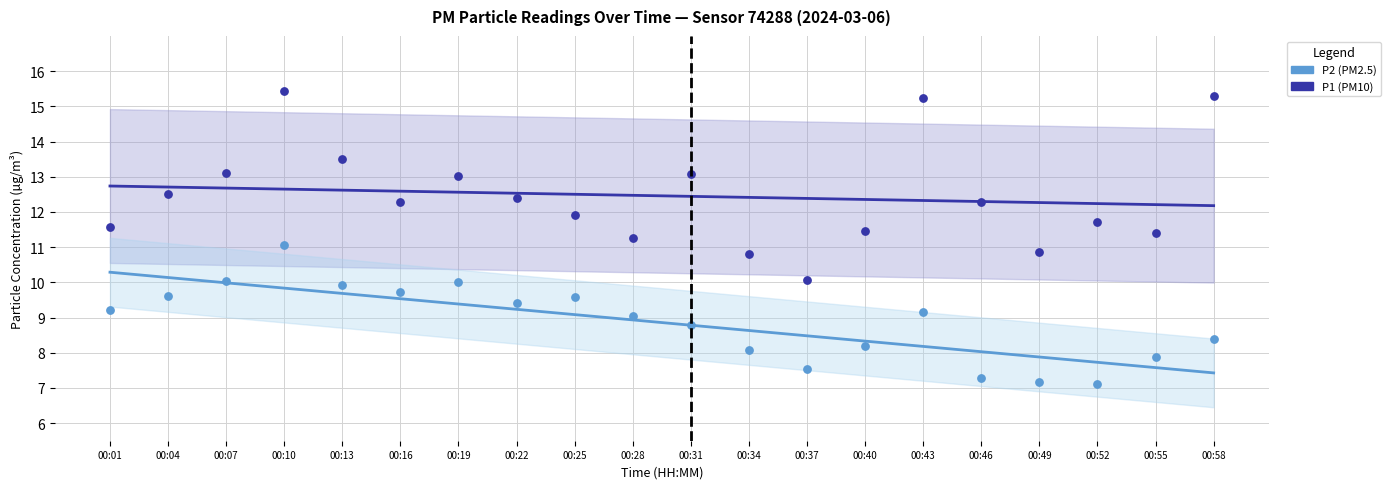

At which category is the sum across all series the highest?

00:01